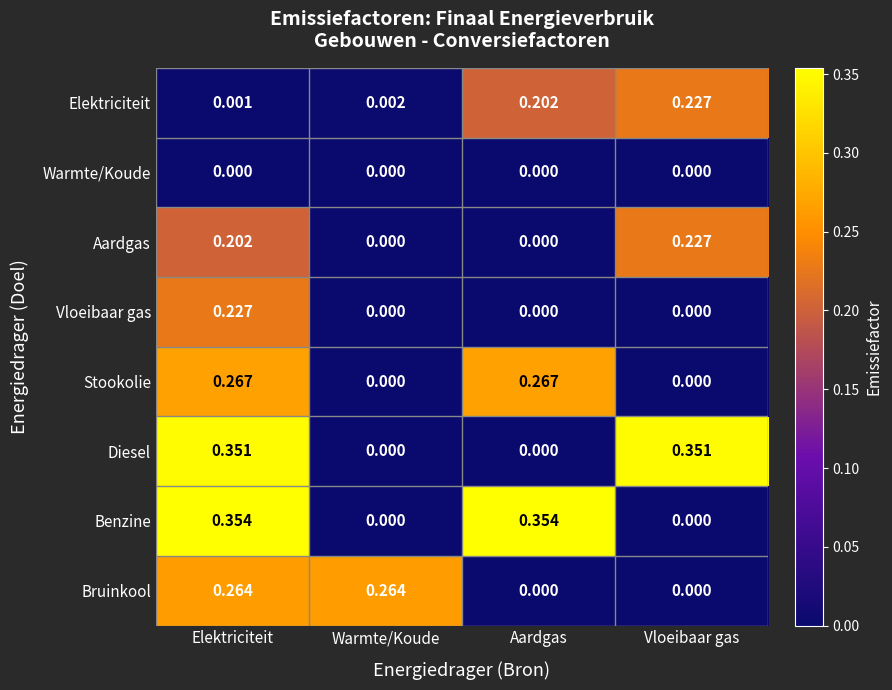

At Elektriciteit, list the series in order from smallest to largest.

Warmte/Koude, Elektriciteit, Aardgas, Vloeibaar gas, Bruinkool, Stookolie, Diesel, Benzine